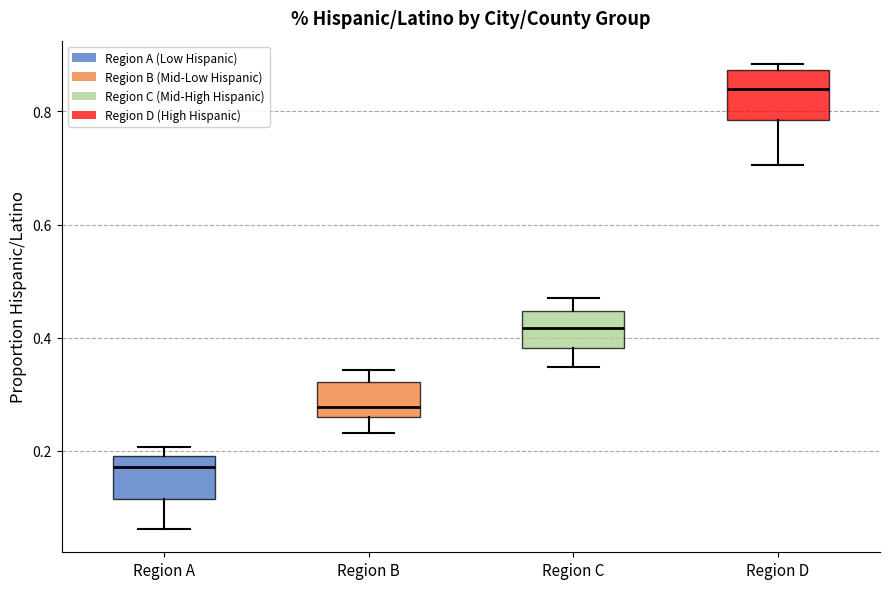

Reading left to right, transcribe this box plot: for each box, give where its median line is, the range the box spans, and where its two whiskers end, as read against the y-axis. The values are not printed on the chart, so give them approximately, as read against the axis.

Region A: median 0.18, box 0.12 to 0.20, whiskers 0.06 to 0.20 (just above the box's upper edge)
Region B: median 0.28, box 0.26 to 0.32, whiskers 0.24 to 0.34
Region C: median 0.42, box 0.38 to 0.44, whiskers 0.34 to 0.48
Region D: median 0.84, box 0.78 to 0.88, whiskers 0.70 to 0.88 (just above the box's upper edge)